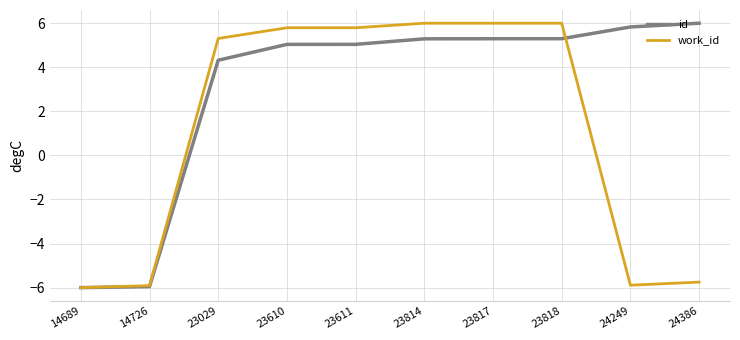

Rank the series at 23610 from lowest to highest value.

id, work_id